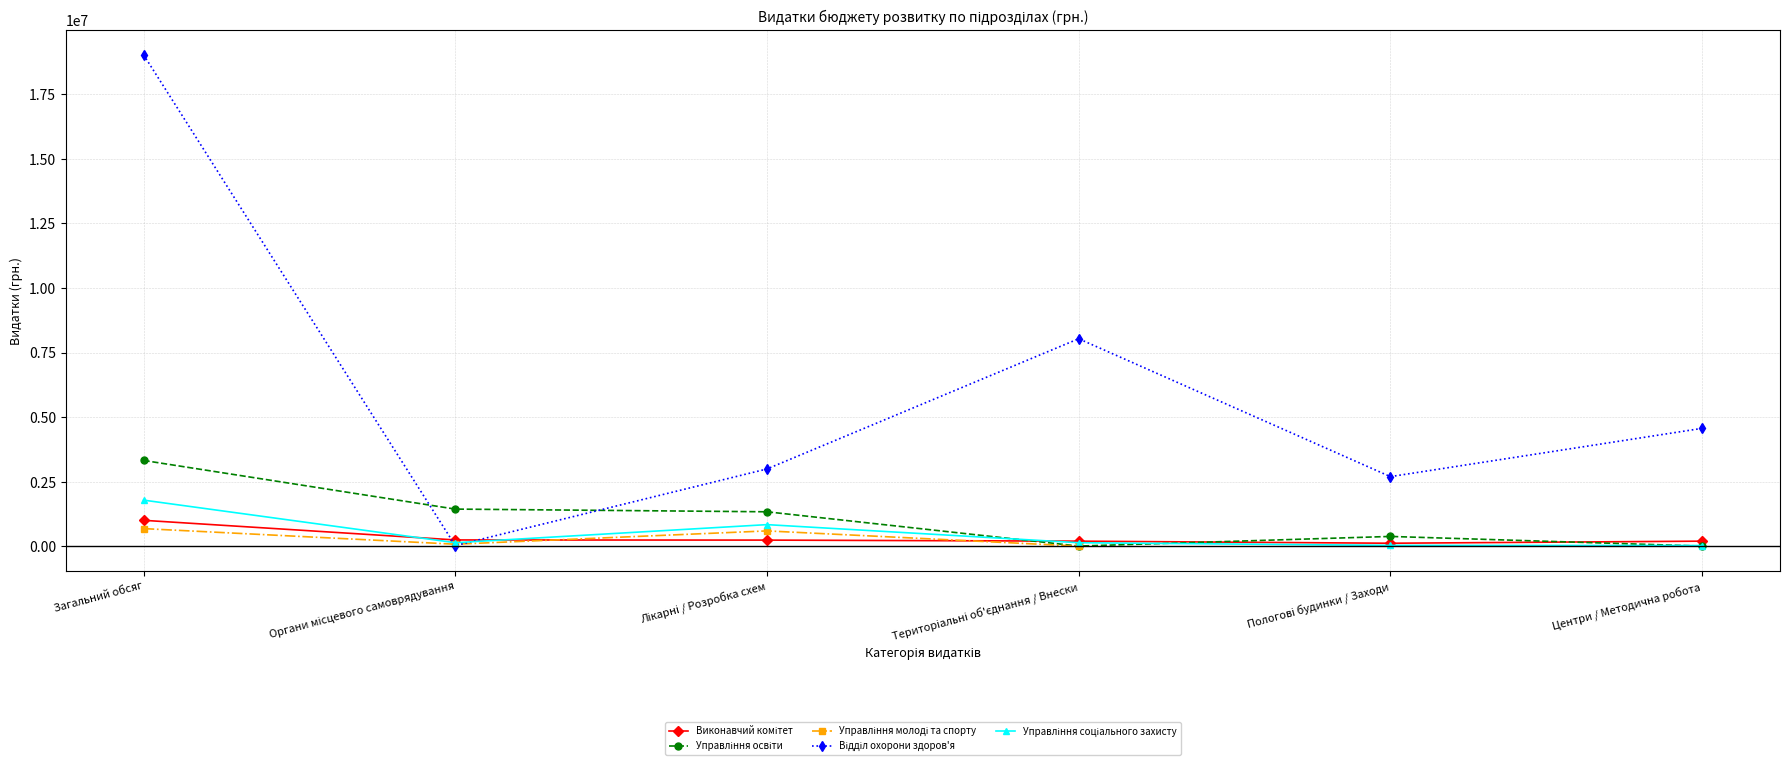

What is the label of the 6th point from the right?

Загальний обсяг